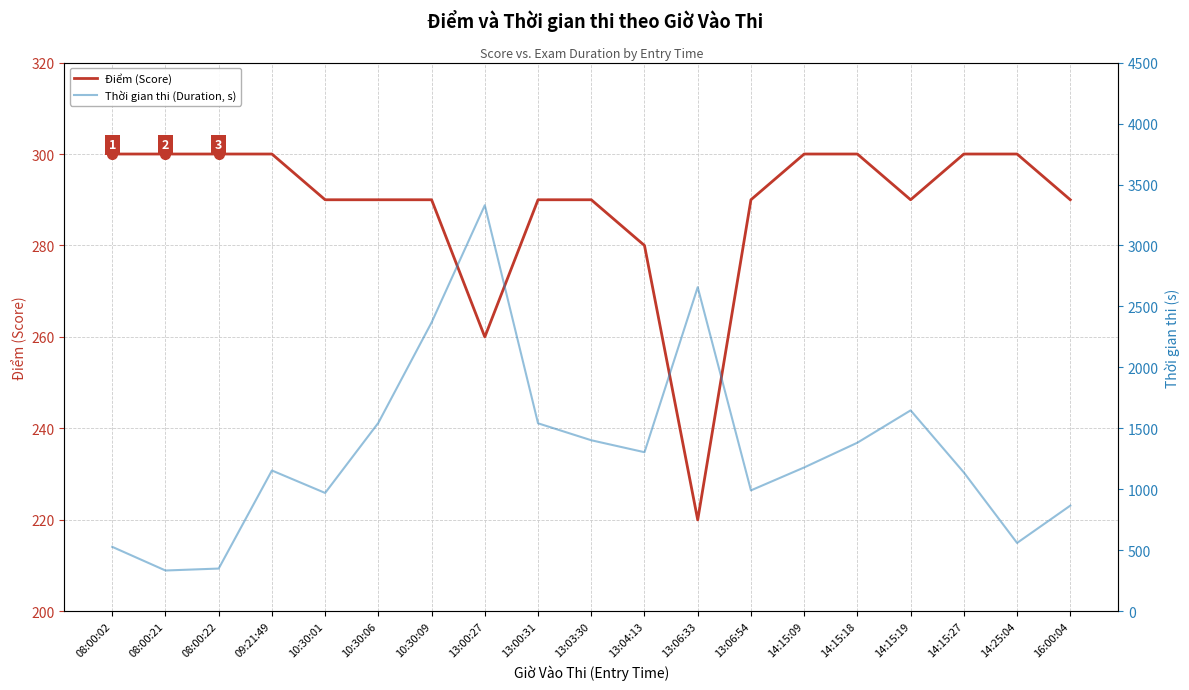

What is the difference between the maximum and minimum values in the Thời gian thi (Duration, s) series?

2995